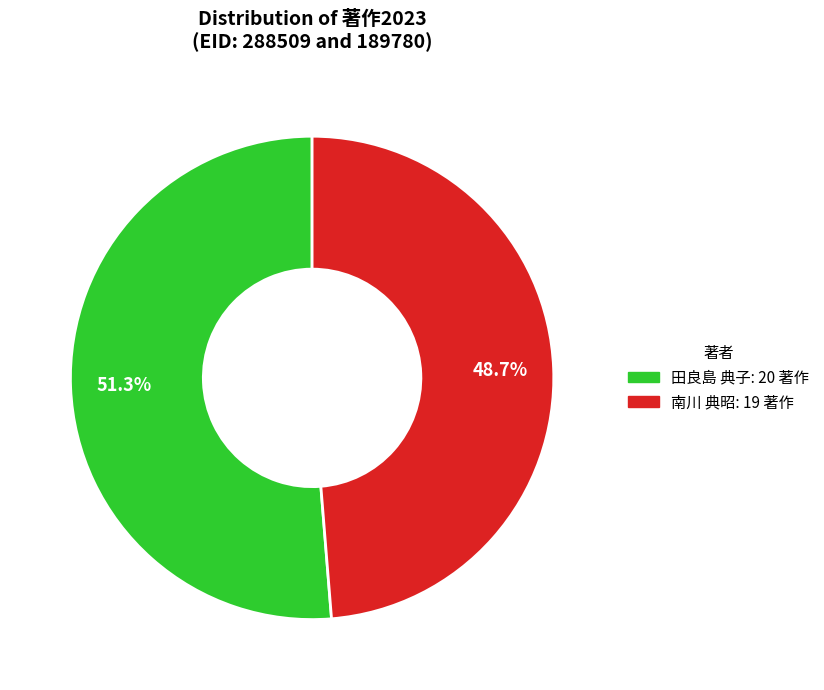

To the nearest percent, what is the difference between the largest and smallest slice percentages?

3%